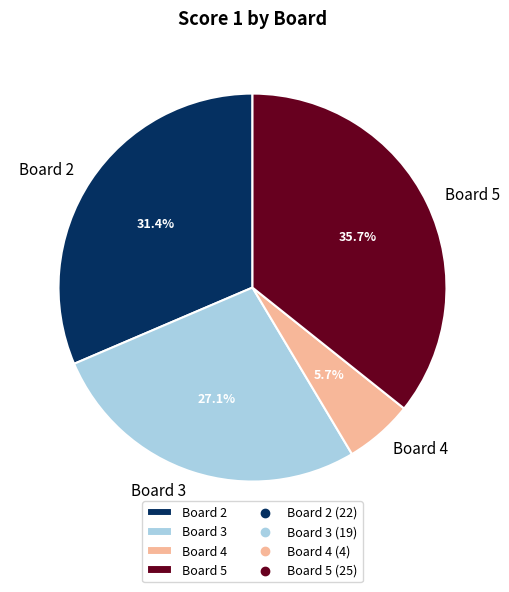

What is the smallest slice in the pie chart?

Board 4